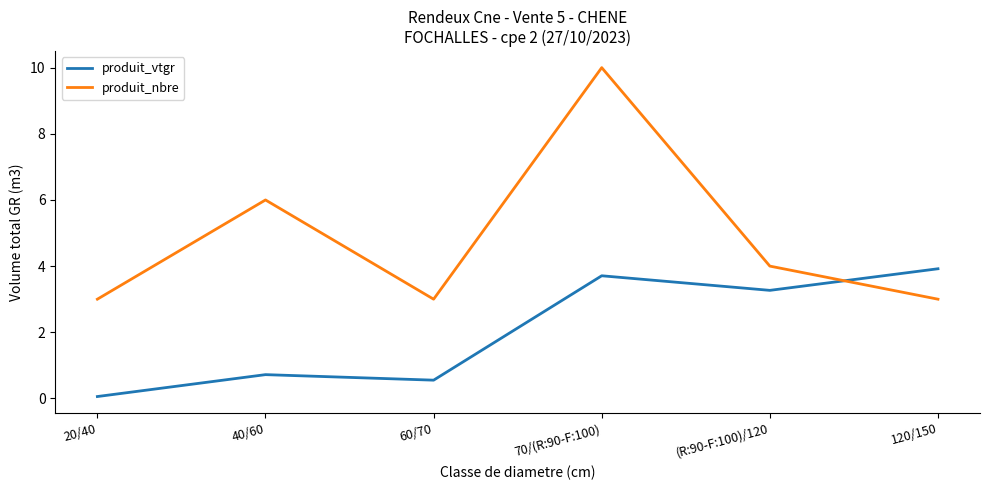

Count the produit_nbre values in the range 3 to 6.

5